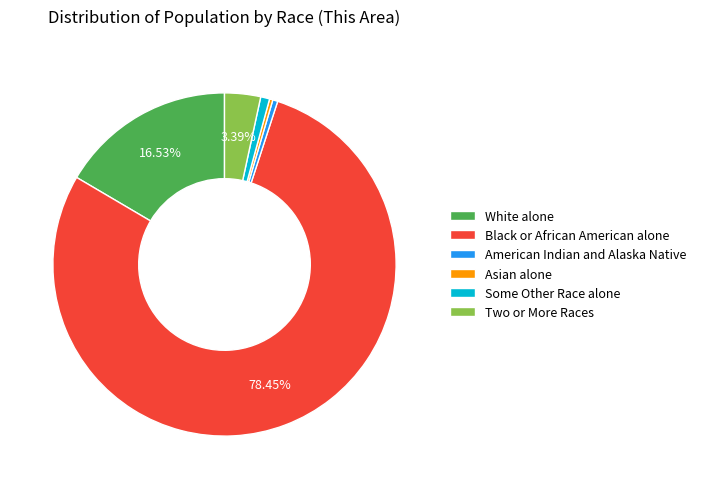

Is the sum of American Indian and Alaska Native and White alone greater than half?

No